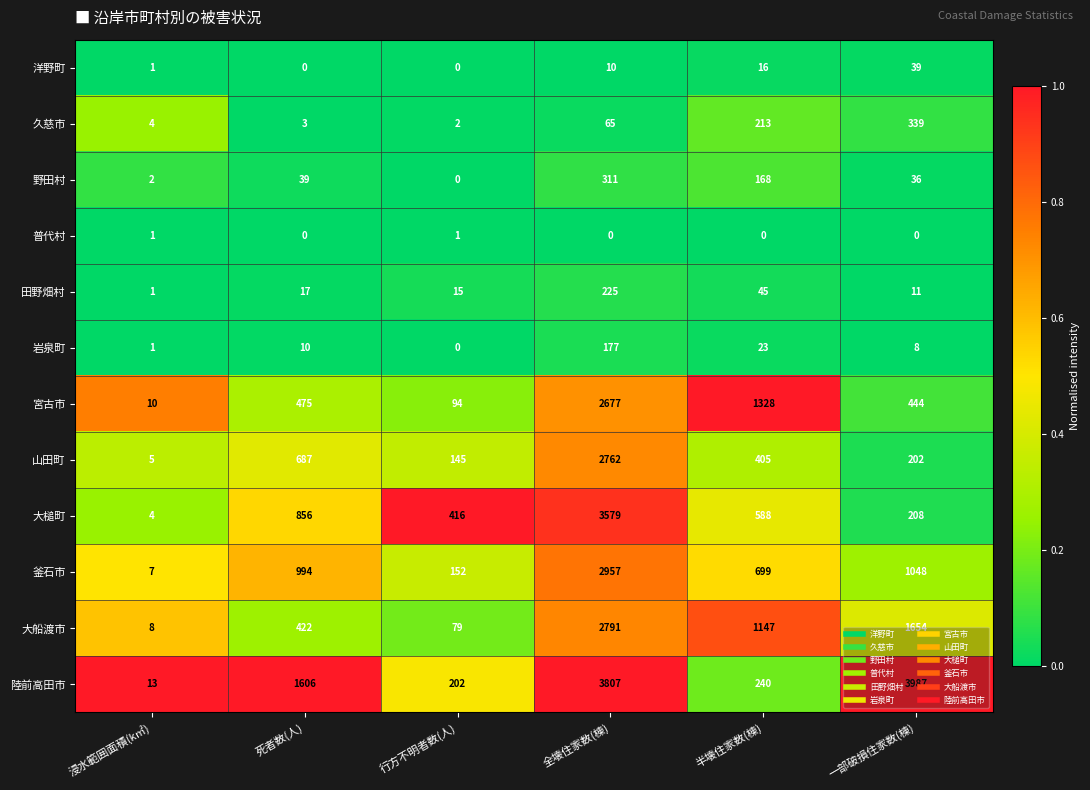

Which category has the lowest value in the 釜石市 series?

浸水範囲面積(k㎡)